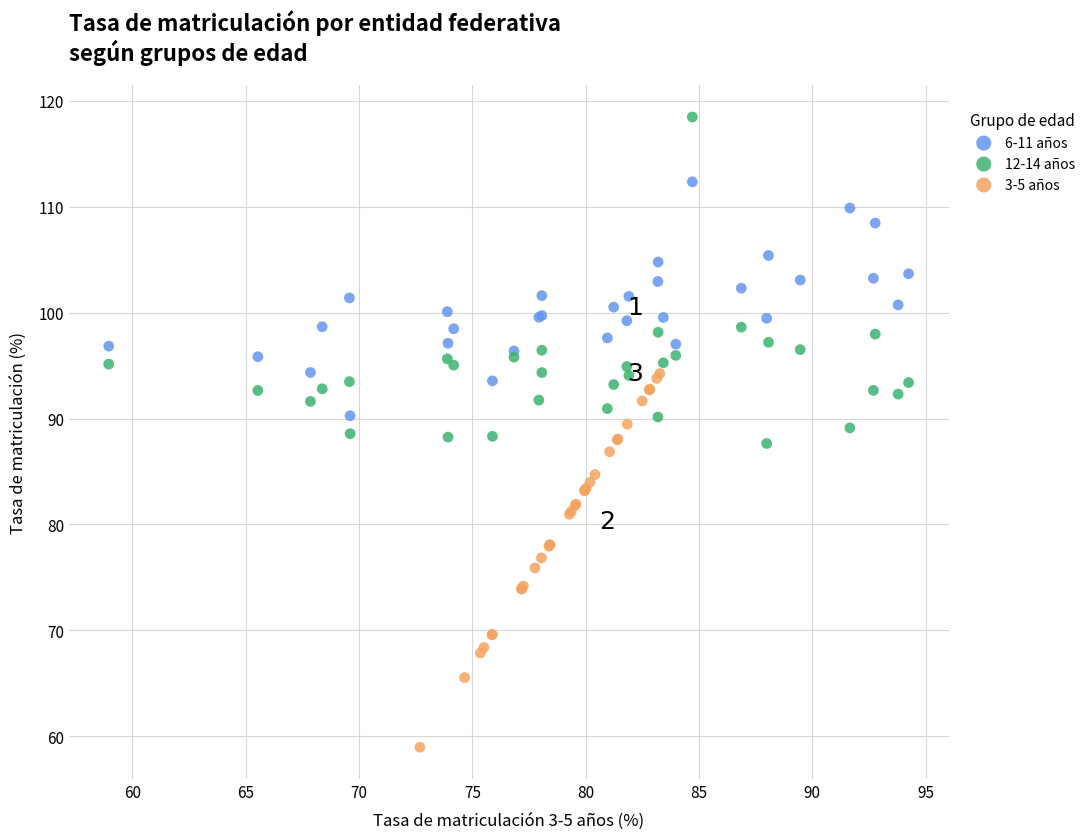

Which series reaches the maximum Y coordinate?

12-14 años